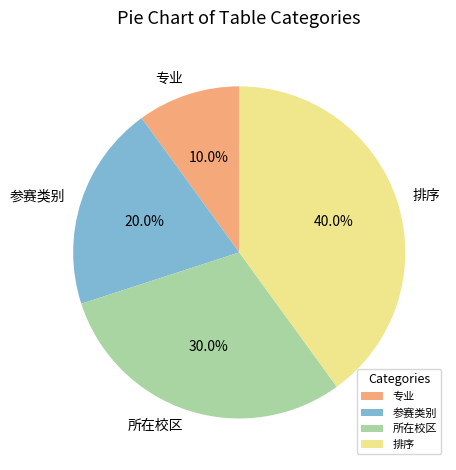

Rank the categories by value from highest to lowest.

排序, 所在校区, 参赛类别, 专业